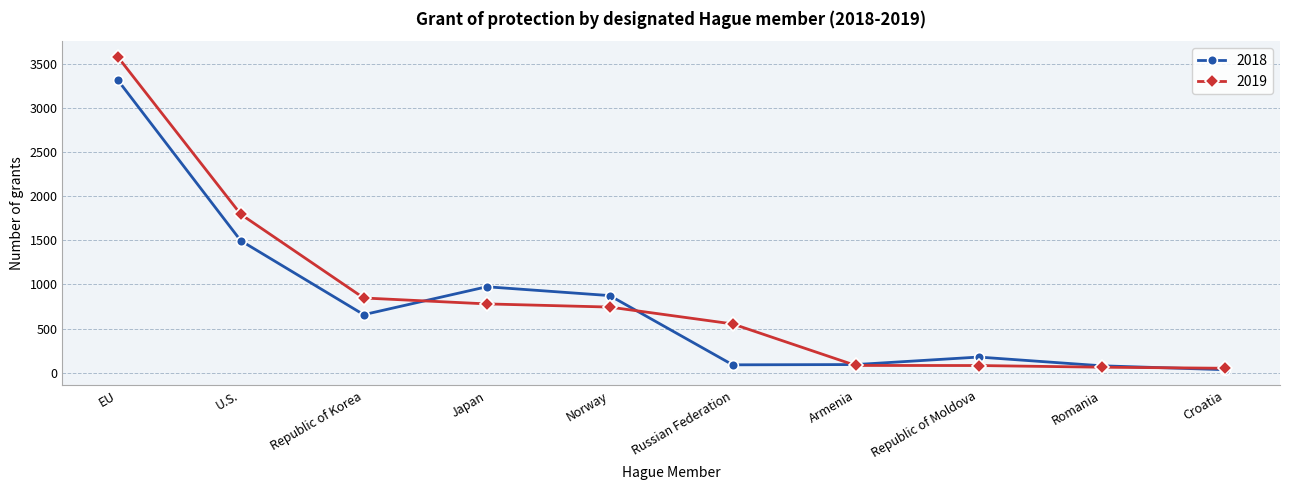

What is the label of the 8th point from the right?

Republic of Korea